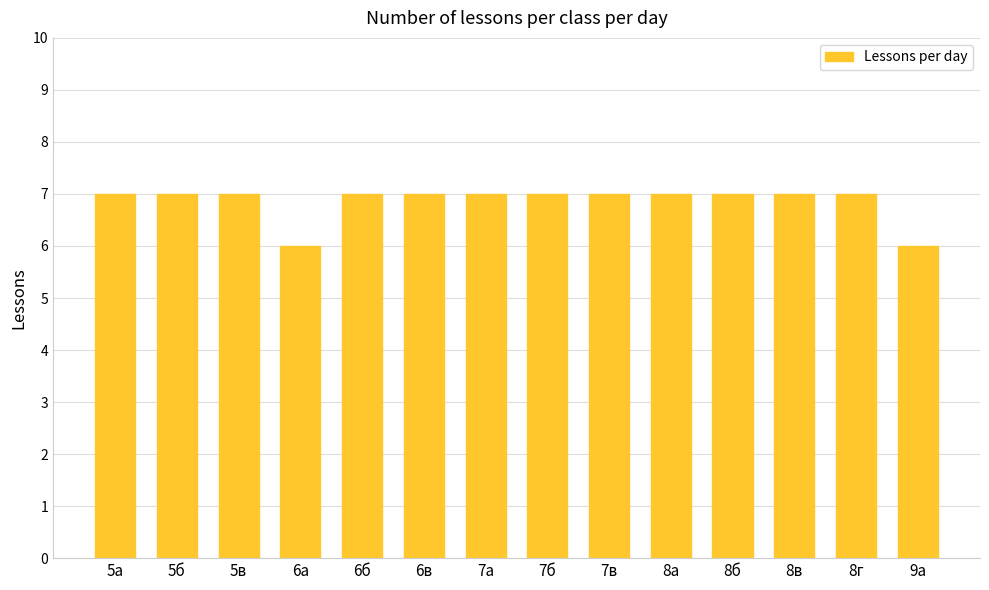

What is the minimum value shown in the chart?

6